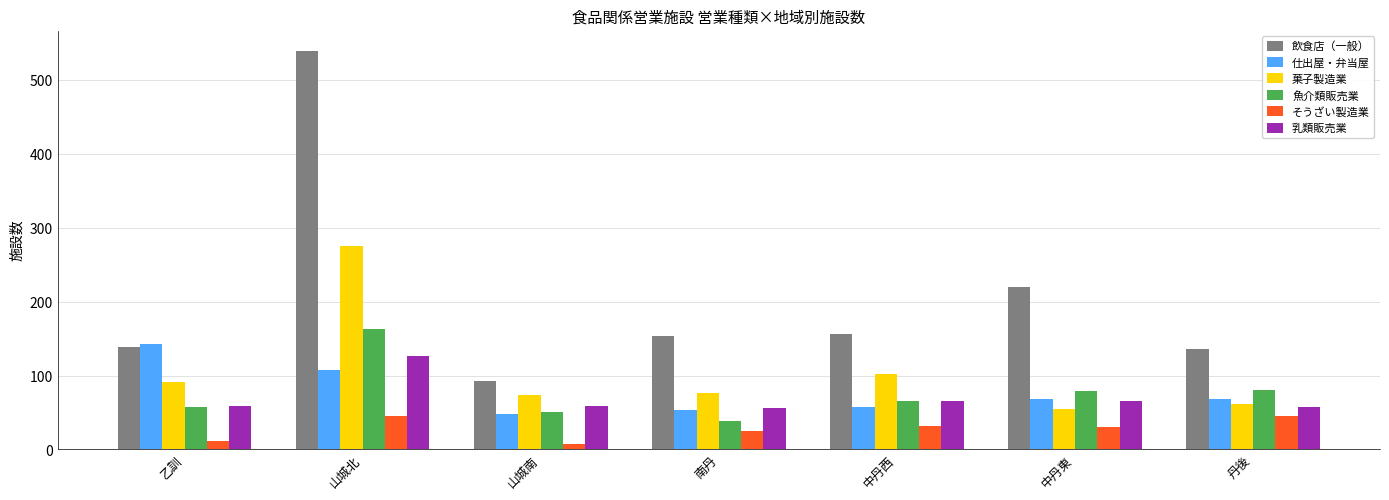

Which series changed the most between 山城北 and 丹後?

飲食店（一般）